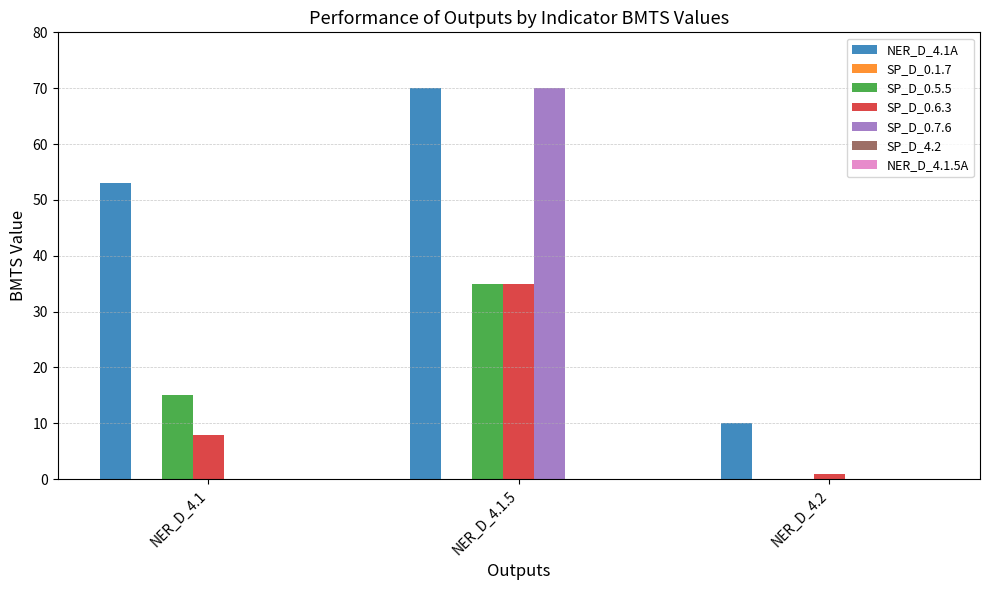

What is the total value across all series at NER_D_4.1.5?

210